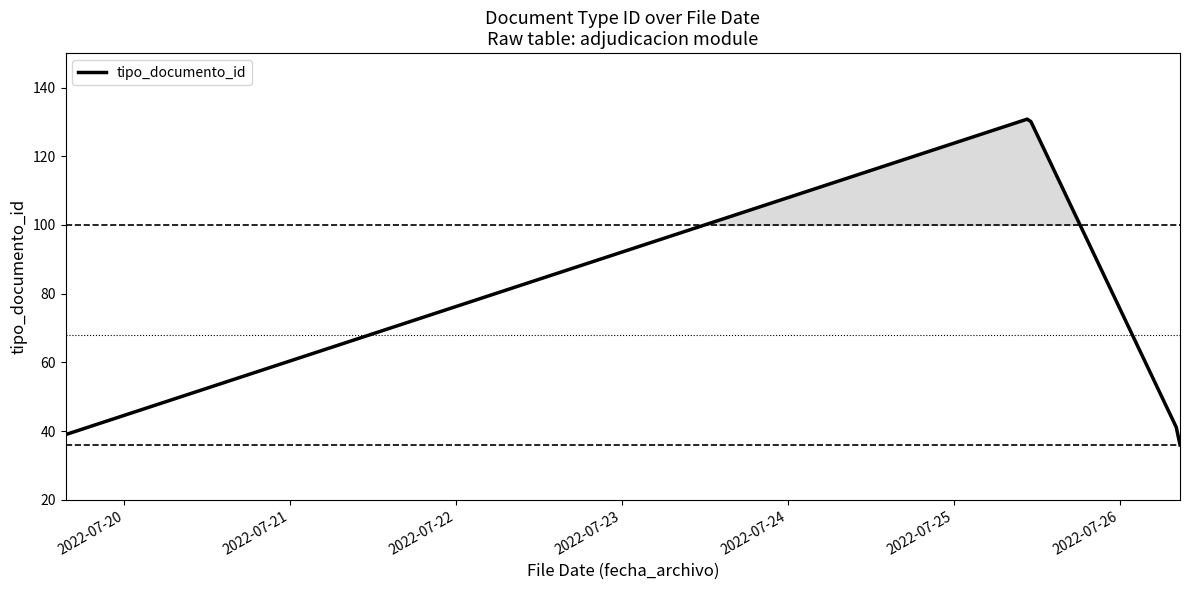

Does the chart display data point markers on the line(s)?

No